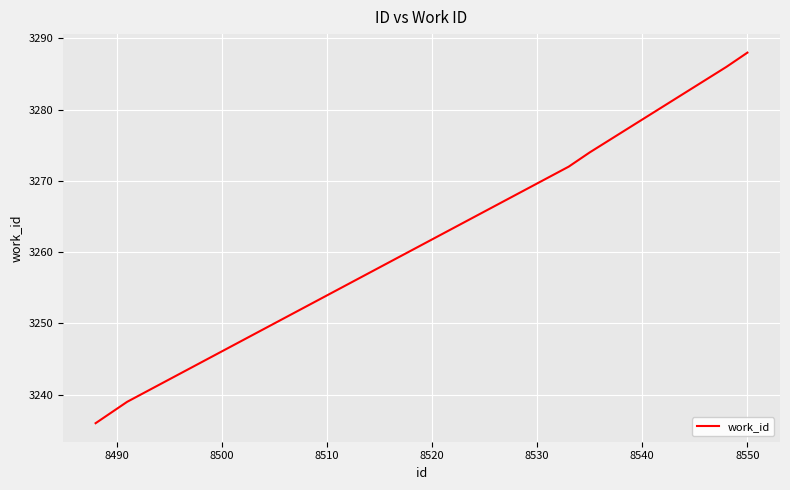

Reading left to right, list all the values displayed in this chart.

3236	3237	3238	3239	3272	3273	3274	3286	3287	3288